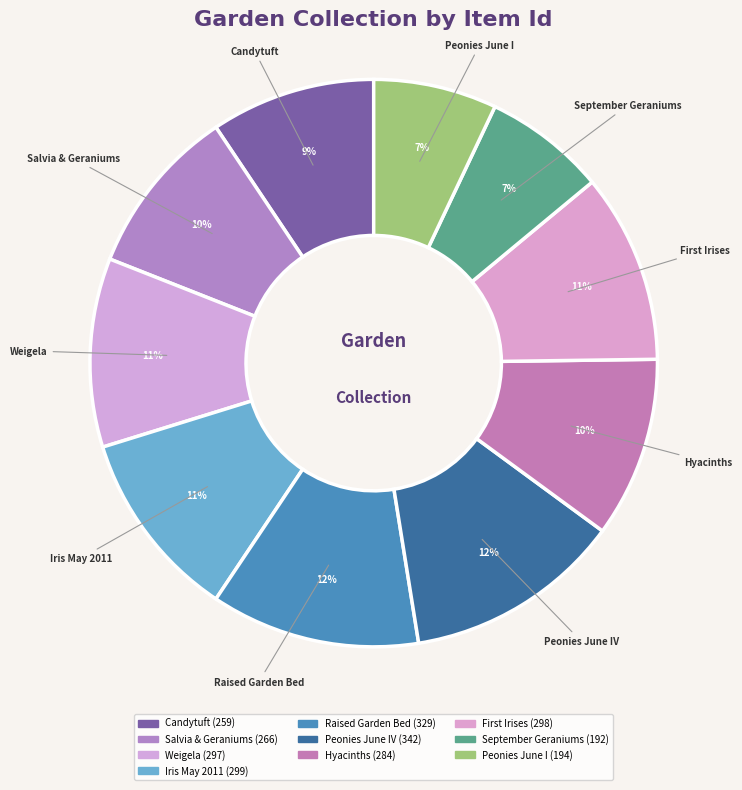

Count the number of slices in the pie.

10